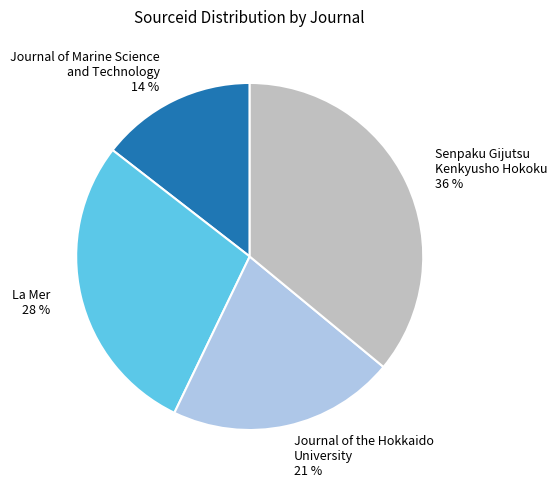

Combined, do Journal of Marine Science and Technology and Senpaku Gijutsu Kenkyusho Hokoku account for over 50%?

Yes